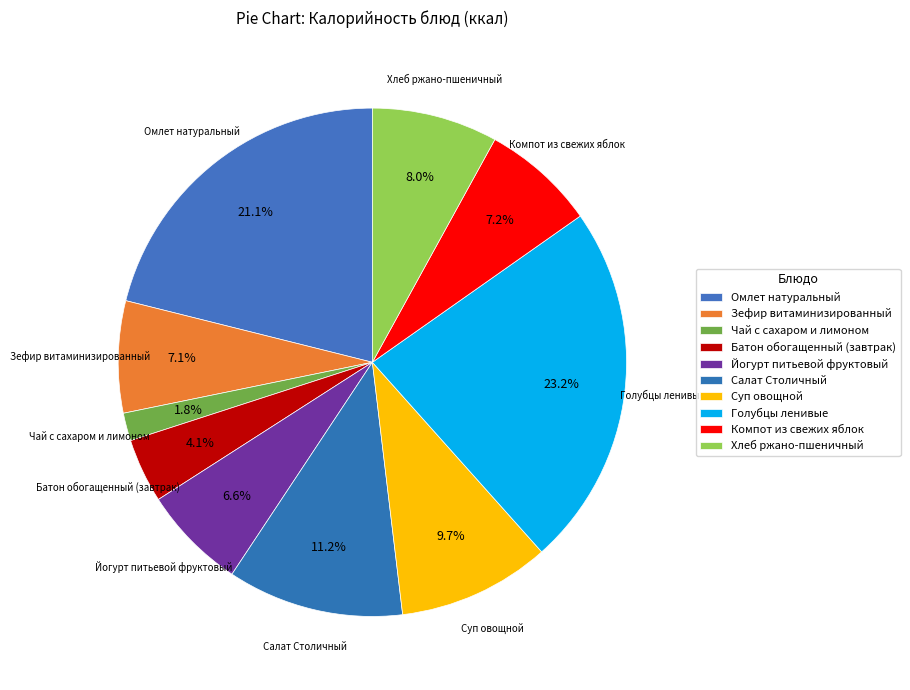

Between Омлет натуральный and Салат Столичный, which is larger?

Омлет натуральный